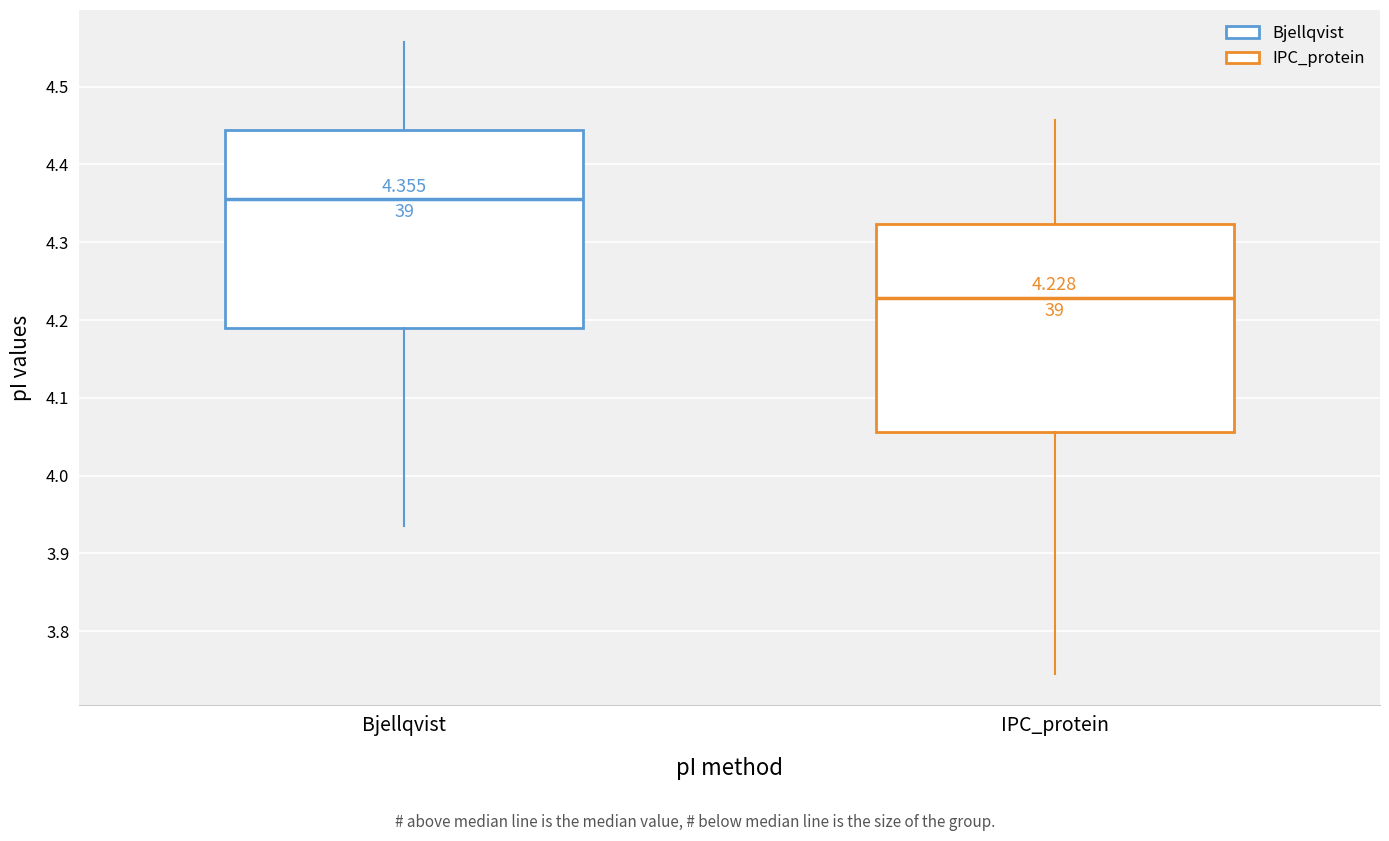

Comparing the boxes themselves (not the whiskers), which one is the tallest?

IPC_protein